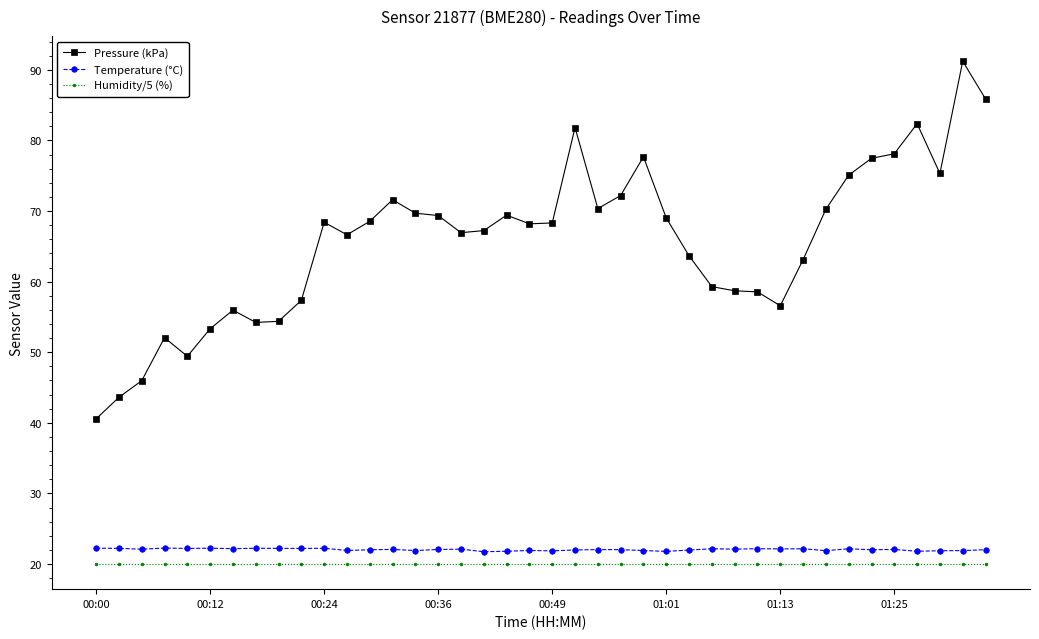

What is the value of the Pressure (kPa) point at the 3rd from the left?

46.0